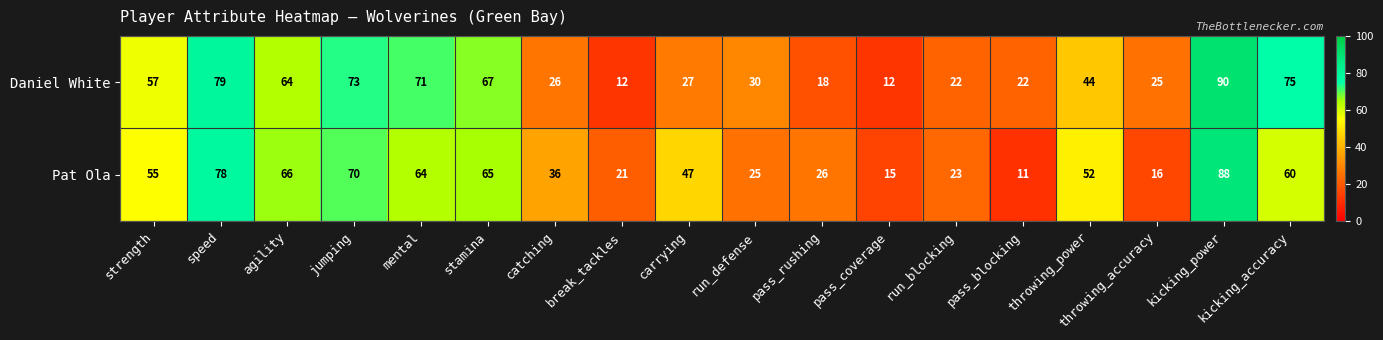

Count the number of categories in the chart.

18